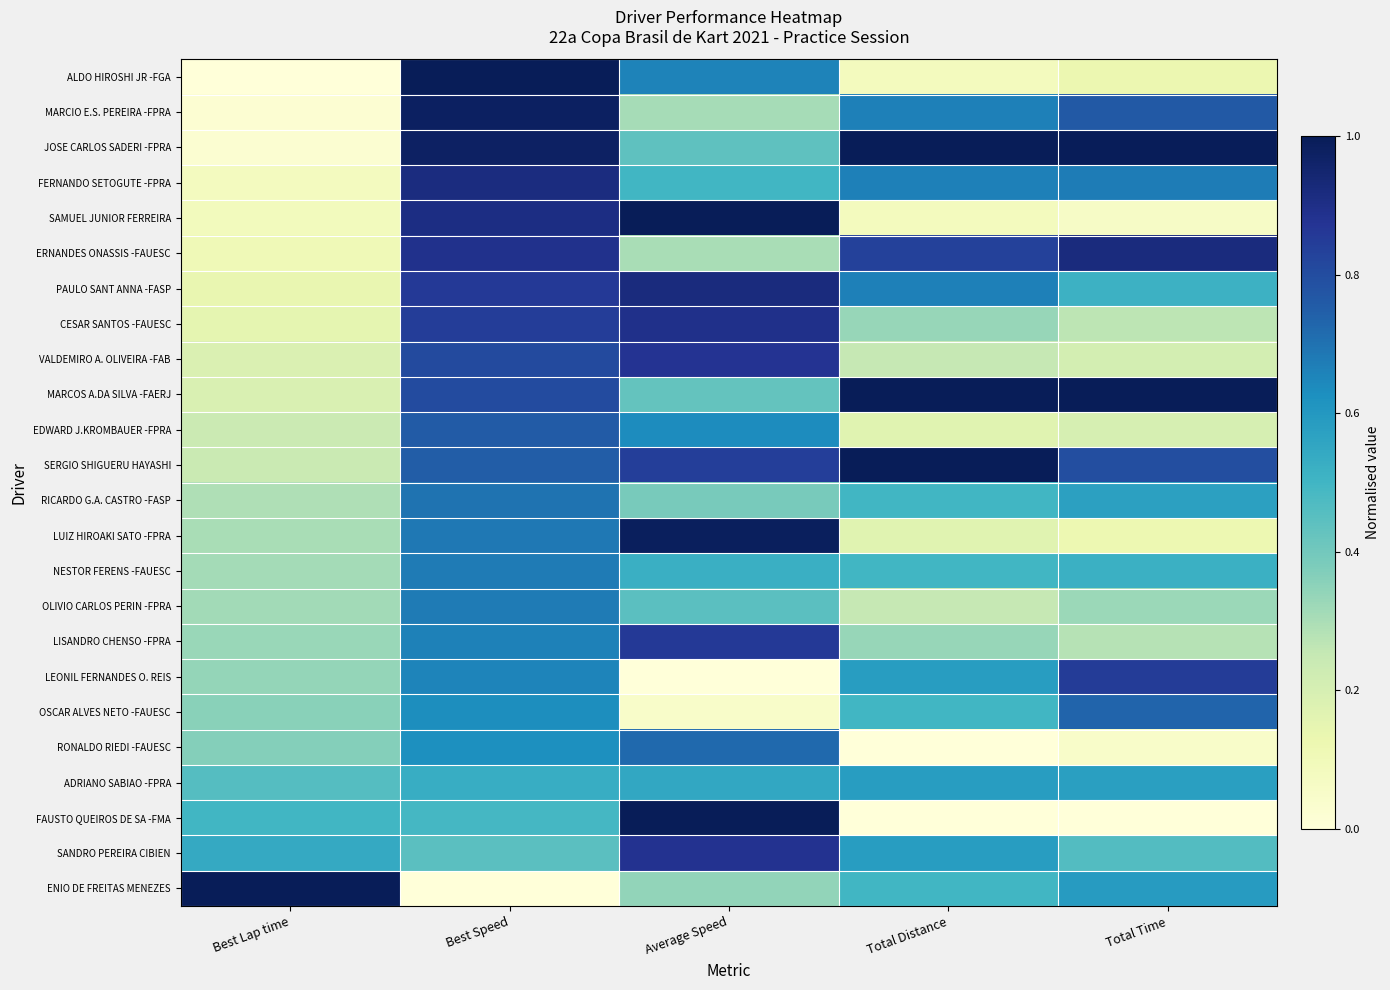

How many data points does each series have?

5